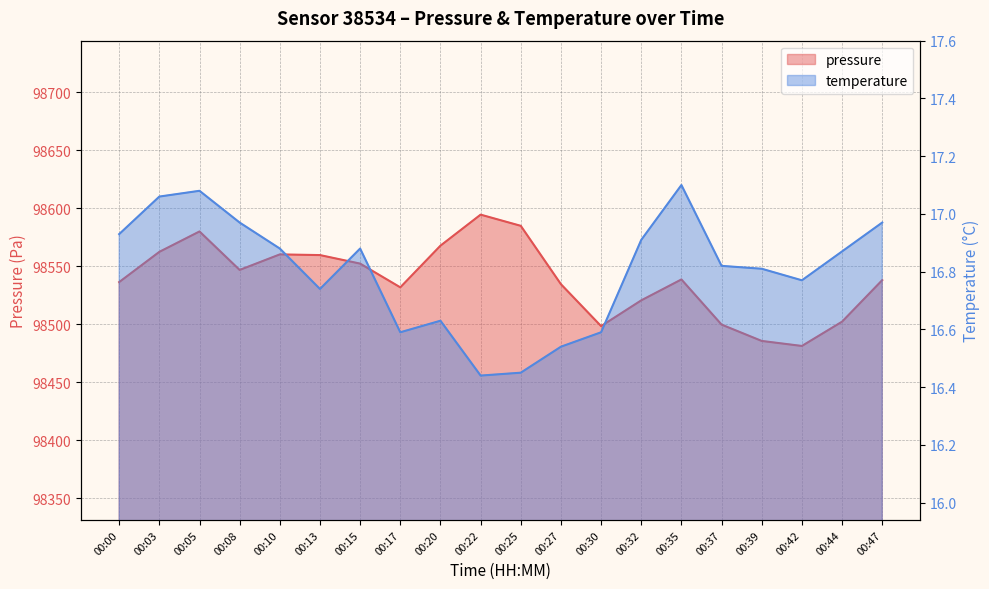

Rank the series by their maximum value, from highest to lowest.

pressure, temperature